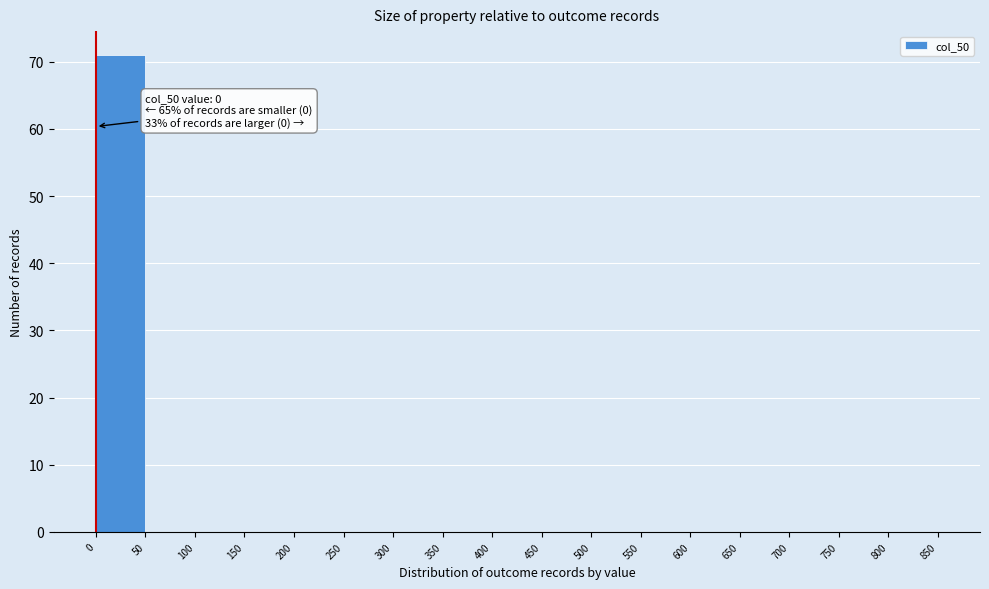

Over which range of the x-axis is the bar tallest?

0 to 50